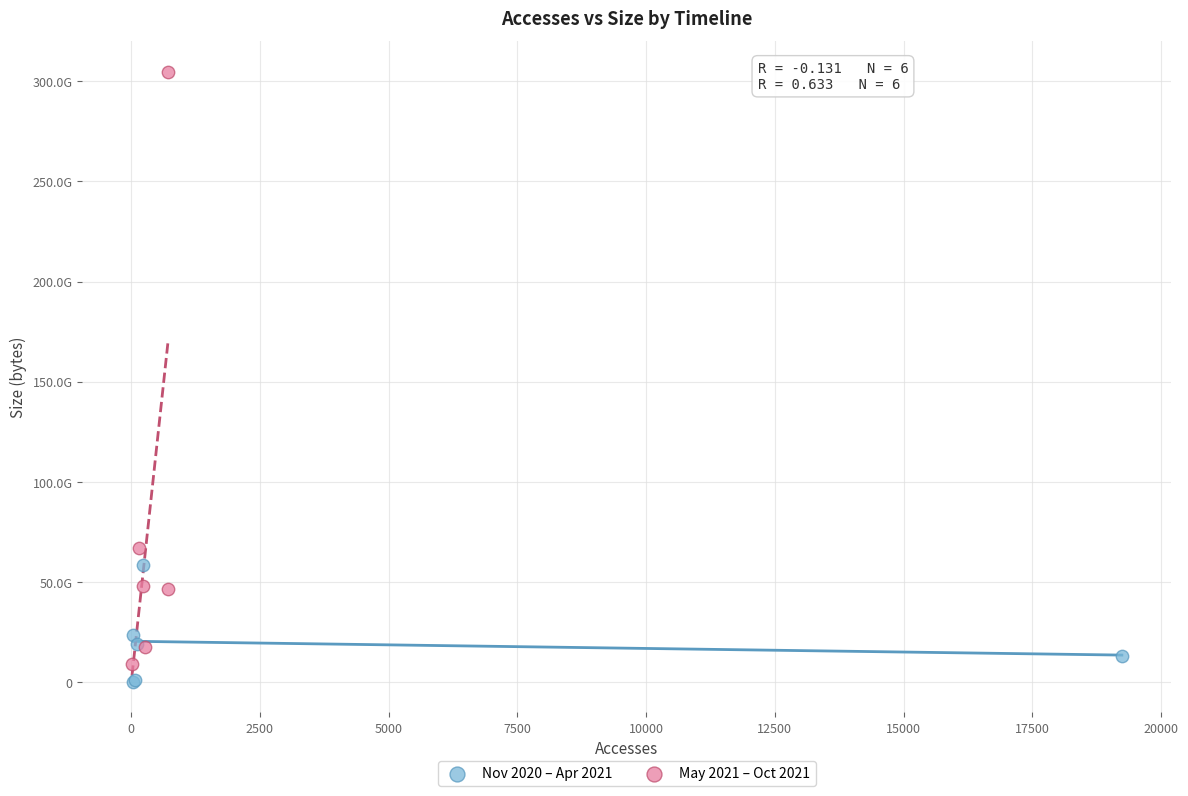

Which series contains the lowest Y value?

Nov 2020 – Apr 2021